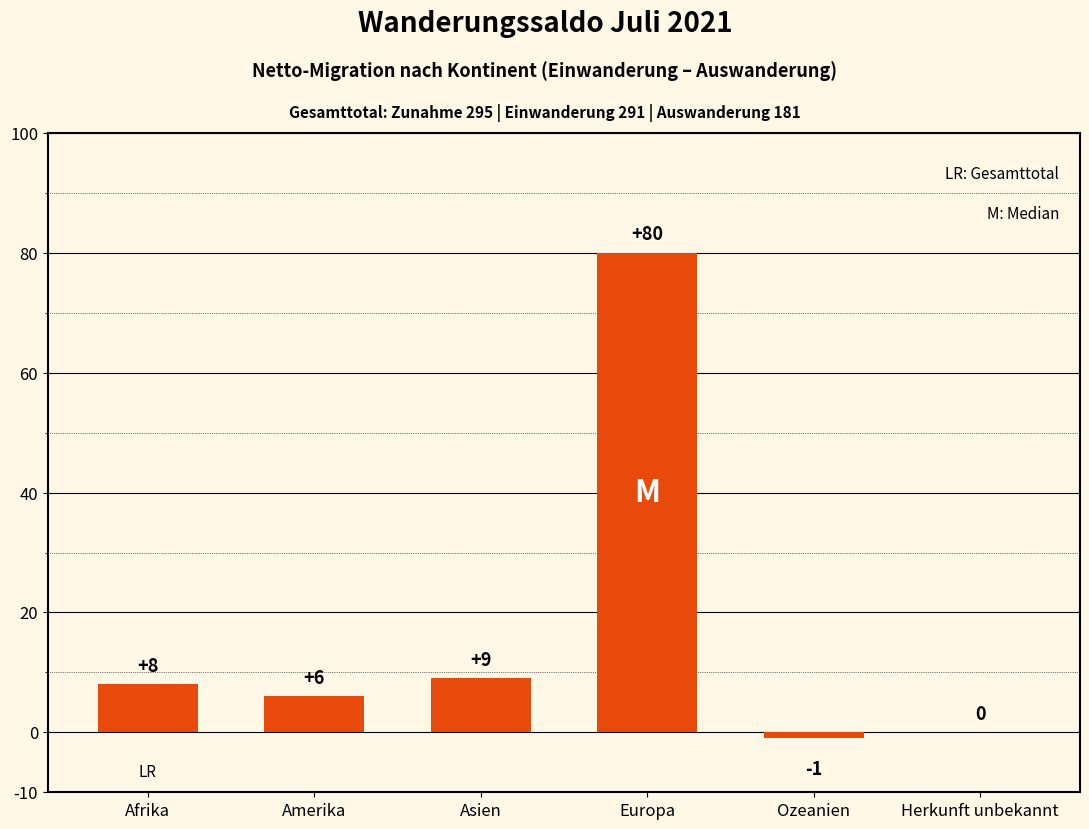

Is it true that the value at Afrika is 8?

True